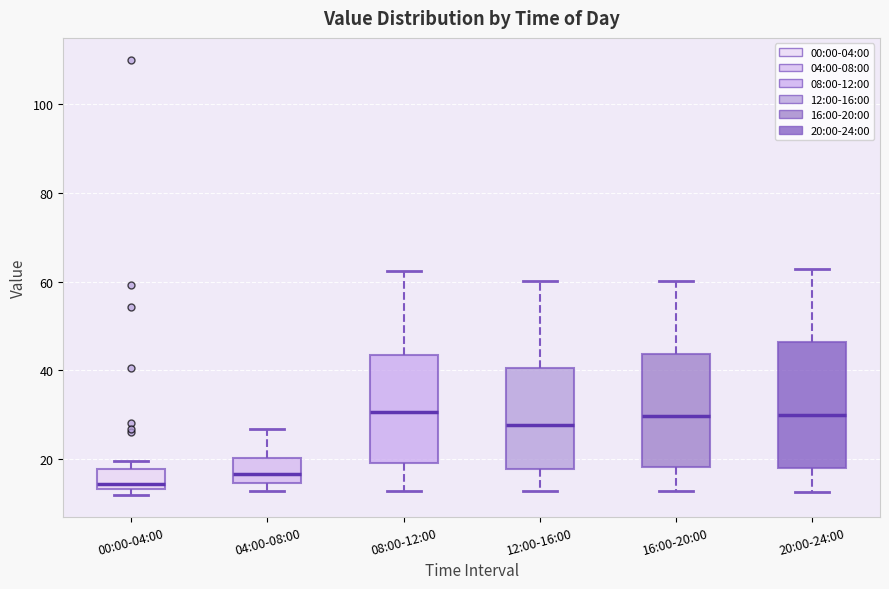

Reading left to right, read every box against the y-axis: the position of its median line, the range the box covers, and the ends of its whiskers. The values are not printed on the chart, so give them approximately, as read against the axis.

00:00-04:00: median 14 (just above the box's lower edge), box 14 to 18, whiskers 12 to 20
04:00-08:00: median 16, box 14 to 20, whiskers 12 to 26
08:00-12:00: median 30, box 20 to 44, whiskers 12 to 62
12:00-16:00: median 28, box 18 to 40, whiskers 12 to 60
16:00-20:00: median 30, box 18 to 44, whiskers 12 to 60
20:00-24:00: median 30, box 18 to 46, whiskers 12 to 62